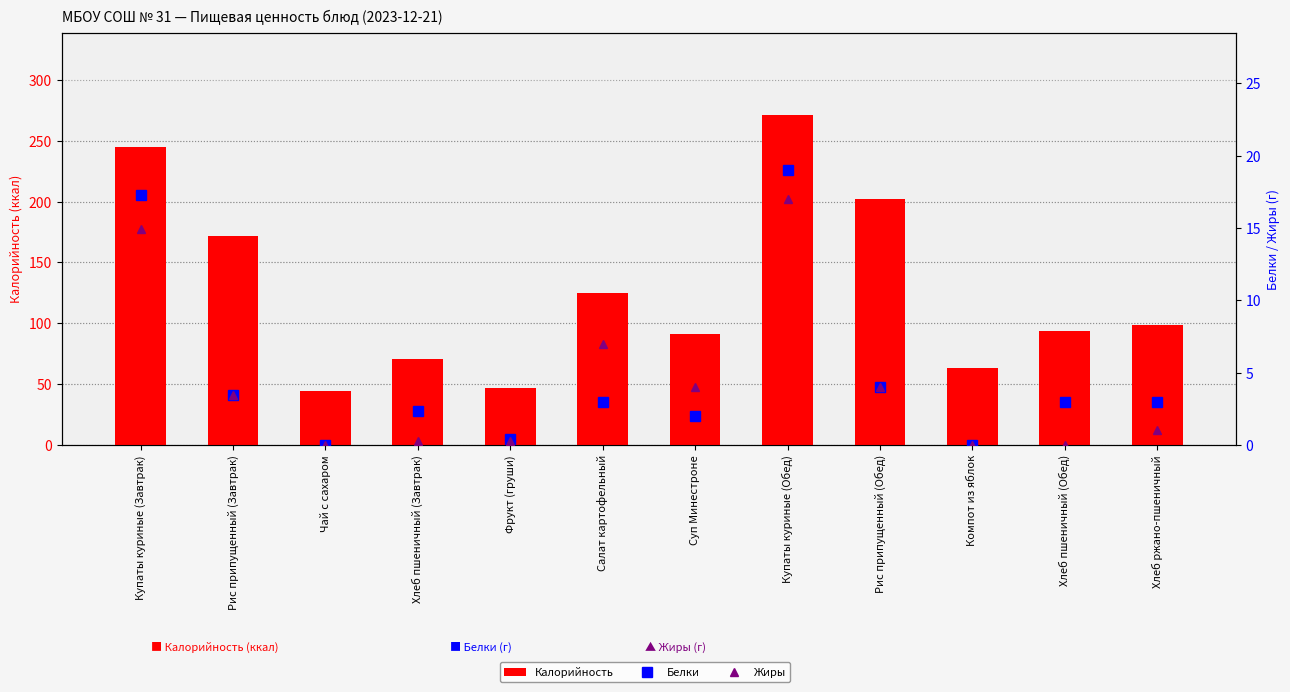

At which label is Белки closest to 9?

Рис припущенный (Обед)